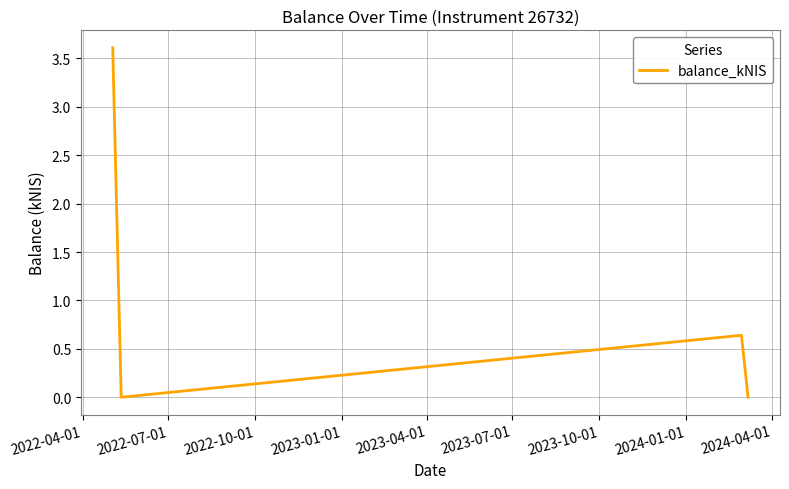

True or false: the data has more than 1 interior local peaks.

False